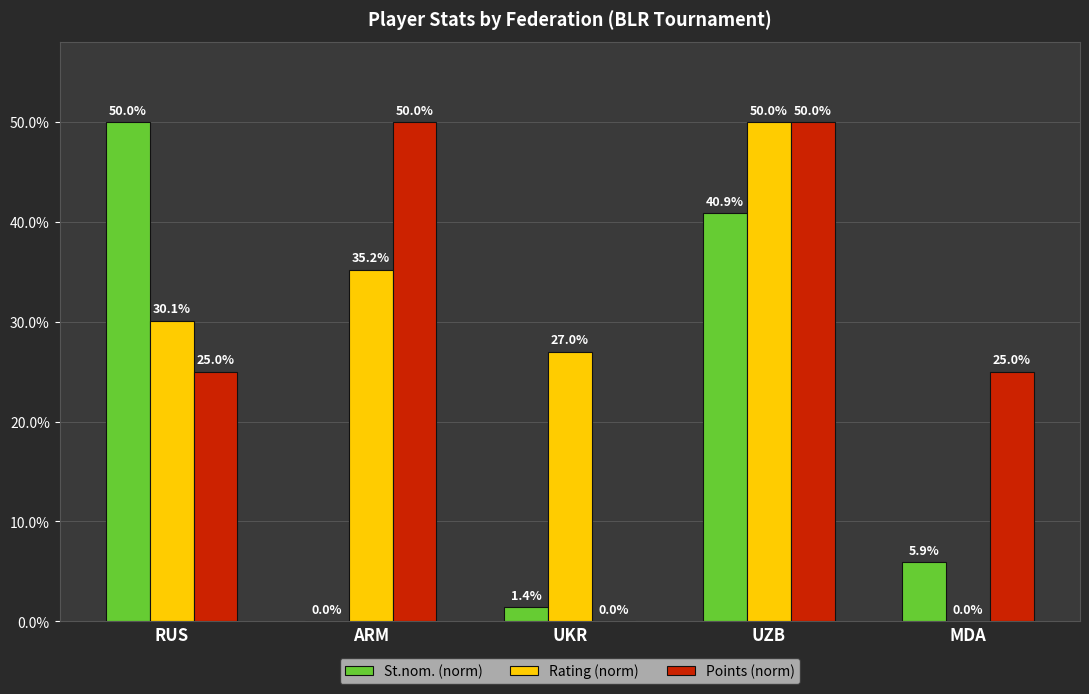

At which label does Rating (norm) first exceed 30?

RUS